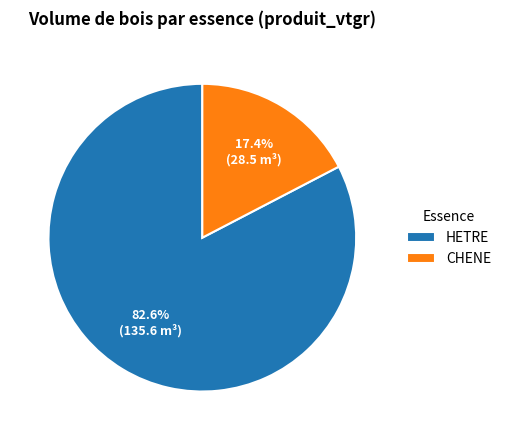

To the nearest percent, what percentage of the pie is HETRE?

83%